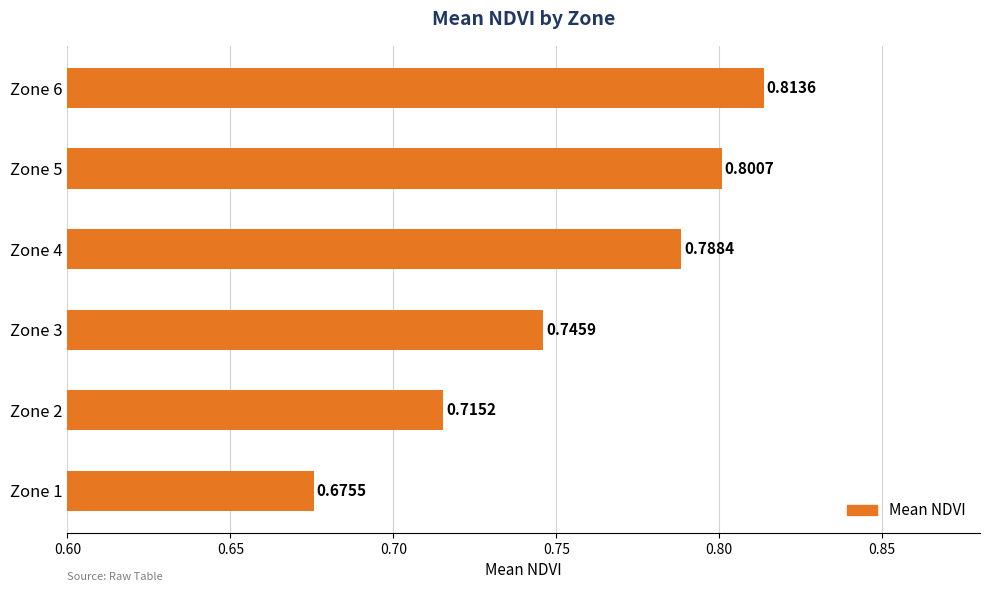

Which has a higher value, Zone 4 or Zone 3?

Zone 4